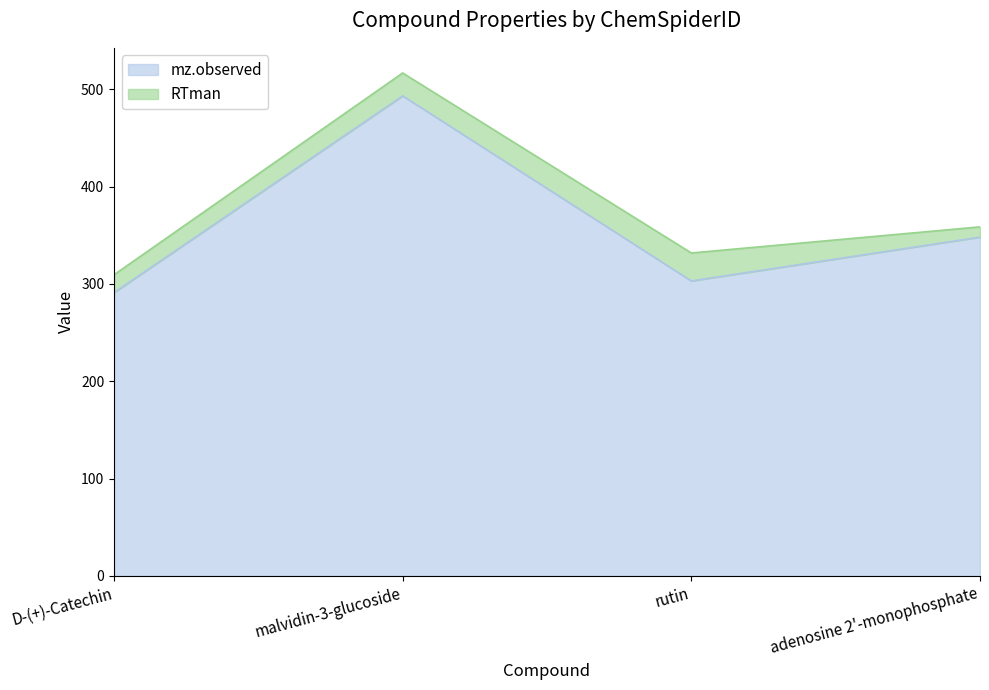

What is the sum of all mz.observed values?

1435.3